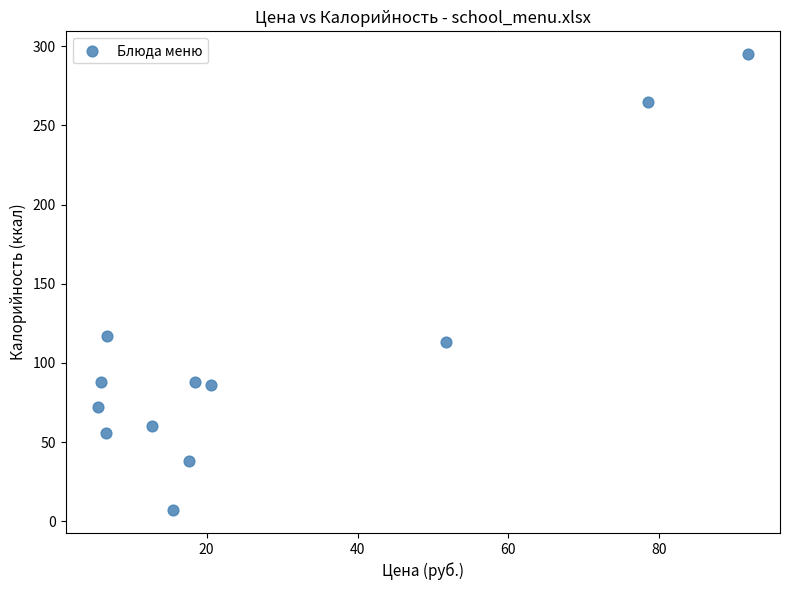

What Y value in the scatter plot is closest to 151?

117